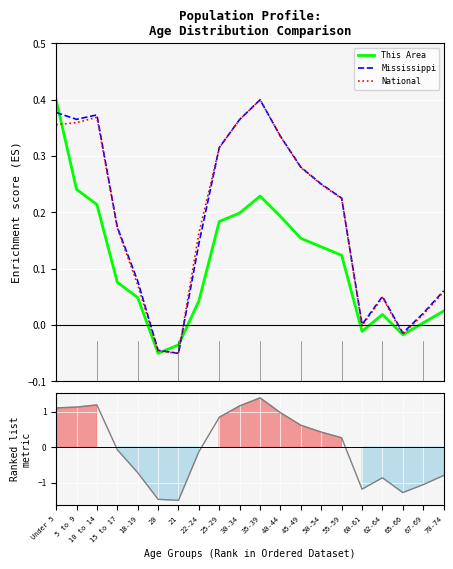

Which has a higher value, Under 5 or 18-19?

Under 5